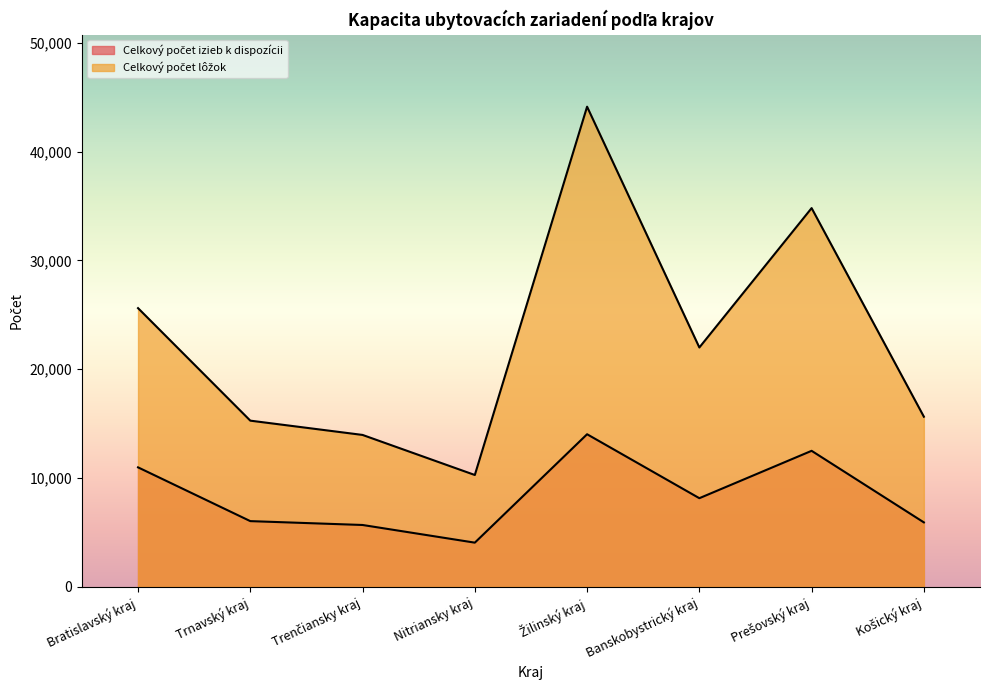

Does the chart display data point markers on the line(s)?

No